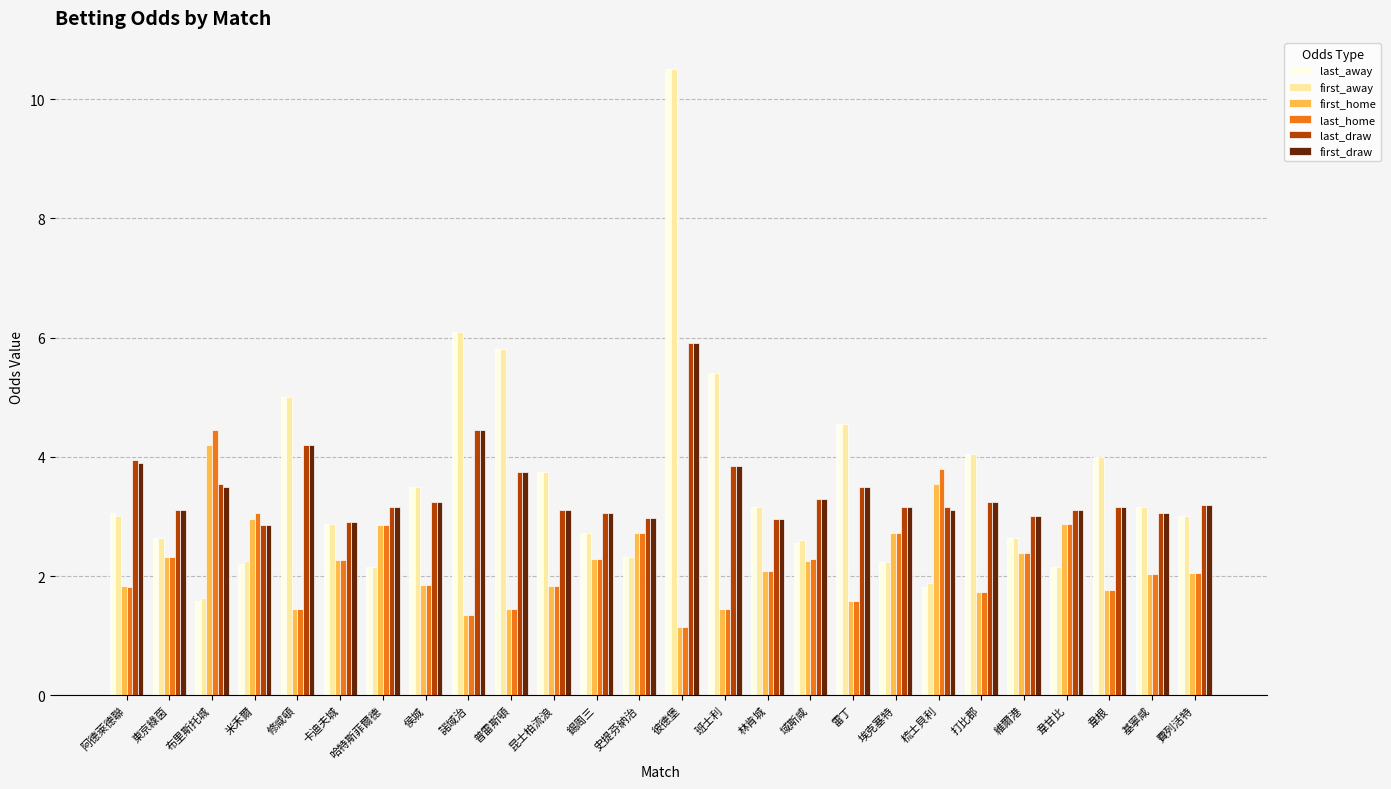

At which category is the sum across all series the highest?

彼德堡